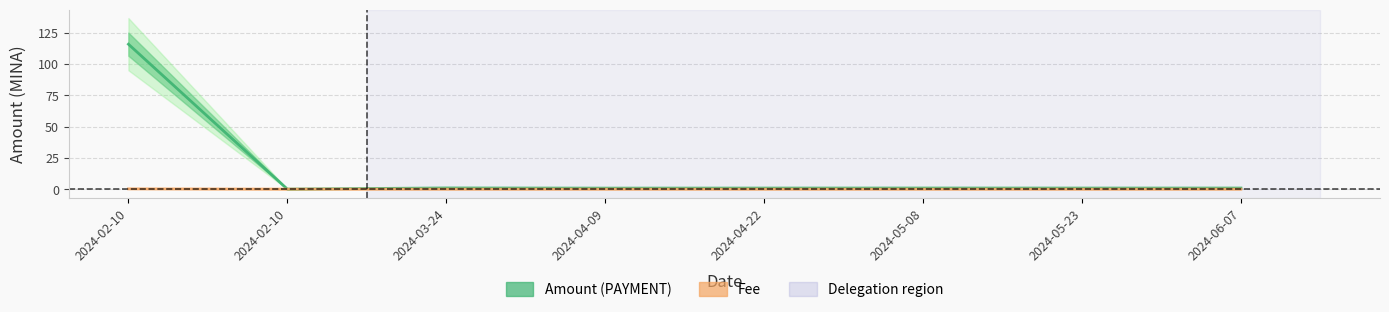

Does the chart have visible grid lines?

Yes